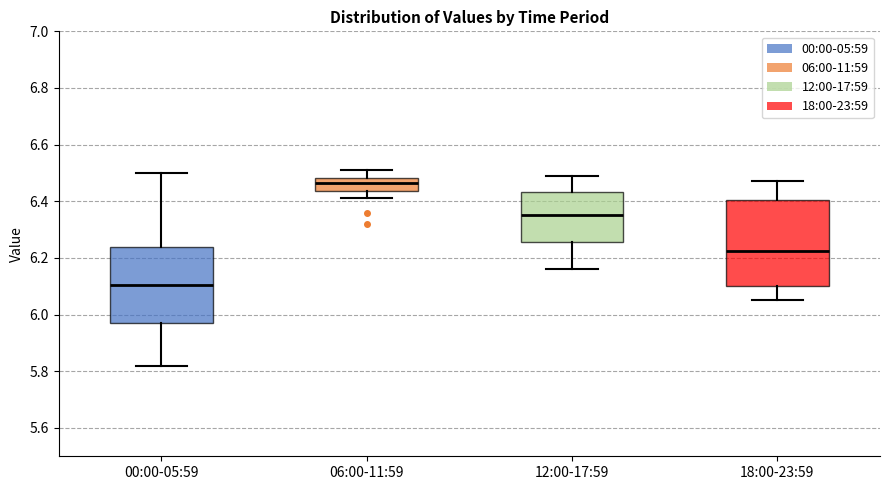

Where does the median line of the box for 12:00-17:59 sit on the y-axis? The values are not printed on the chart, so give them approximately, as read against the axis.

6.36